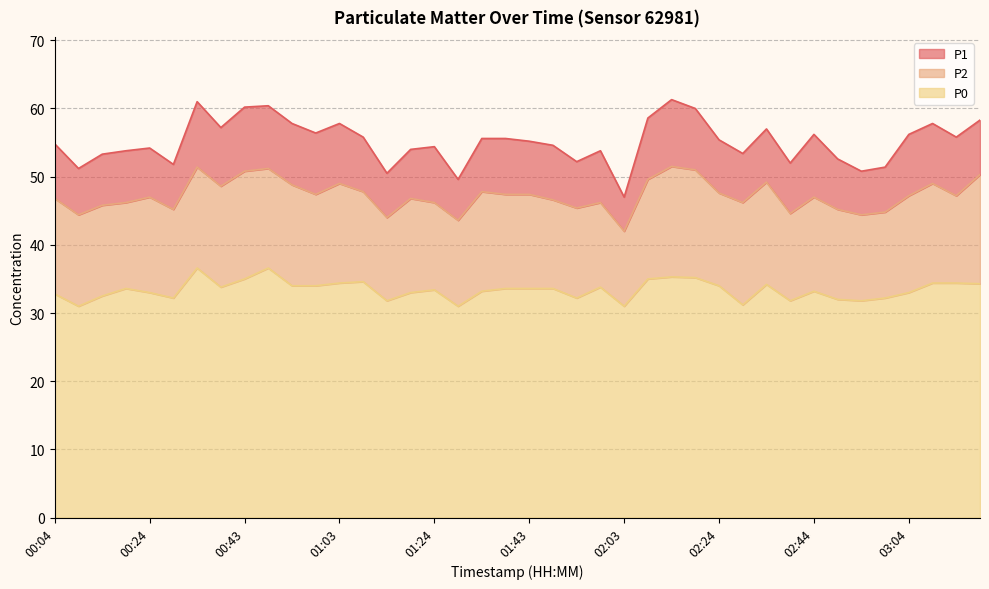

Reading left to right, list all the values displayed in this chart.

P1: 54.8	51.2	53.3	53.8	54.2	51.8	61.0	57.2	60.2	60.4	57.8	56.4	57.8	55.8	50.5	54.0	54.4	49.6	55.6	55.6	55.2	54.6	52.2	53.8	47.0	58.6	61.3	60.0	55.4	53.4	57.0	52.0	56.2	52.6	50.8	51.4	56.2	57.8	55.8	58.3
P2: 46.8	44.4	45.8	46.2	47.0	45.2	51.4	48.6	50.8	51.2	48.8	47.4	49.0	47.8	44.0	46.8	46.2	43.6	47.8	47.4	47.4	46.6	45.4	46.2	42.0	49.6	51.5	51.0	47.6	46.2	49.2	44.6	47.0	45.2	44.4	44.8	47.2	49.0	47.2	50.3
P0: 32.8	31.0	32.5	33.6	33.0	32.2	36.6	33.8	35.0	36.6	34.0	34.0	34.4	34.6	31.8	33.0	33.4	31.0	33.2	33.6	33.6	33.6	32.2	33.8	31.0	35.0	35.3	35.2	34.0	31.2	34.2	31.8	33.2	32.0	31.8	32.2	33.0	34.4	34.4	34.3